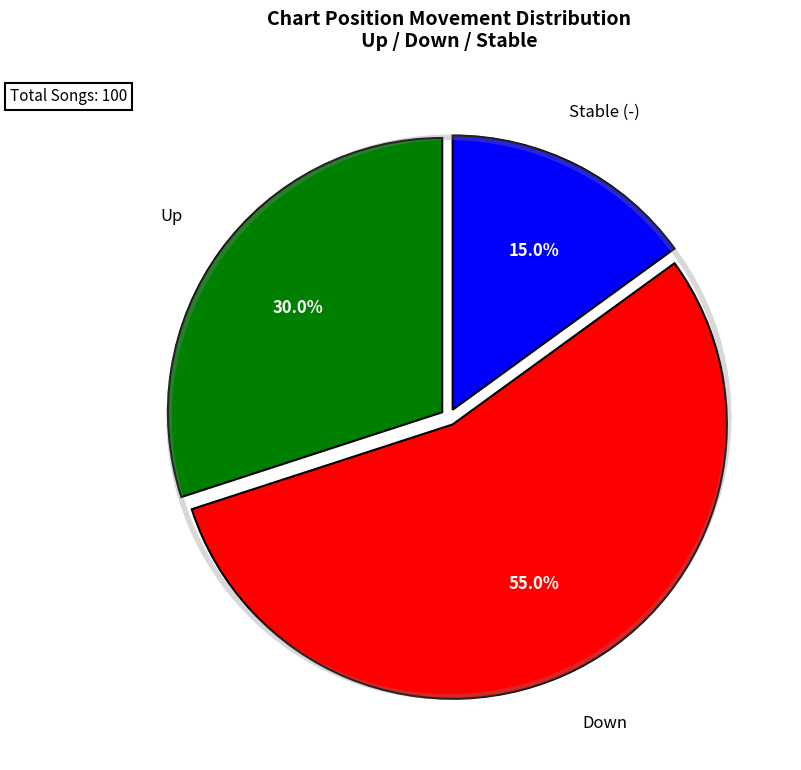

What percentage do - and down together represent?

70.0%